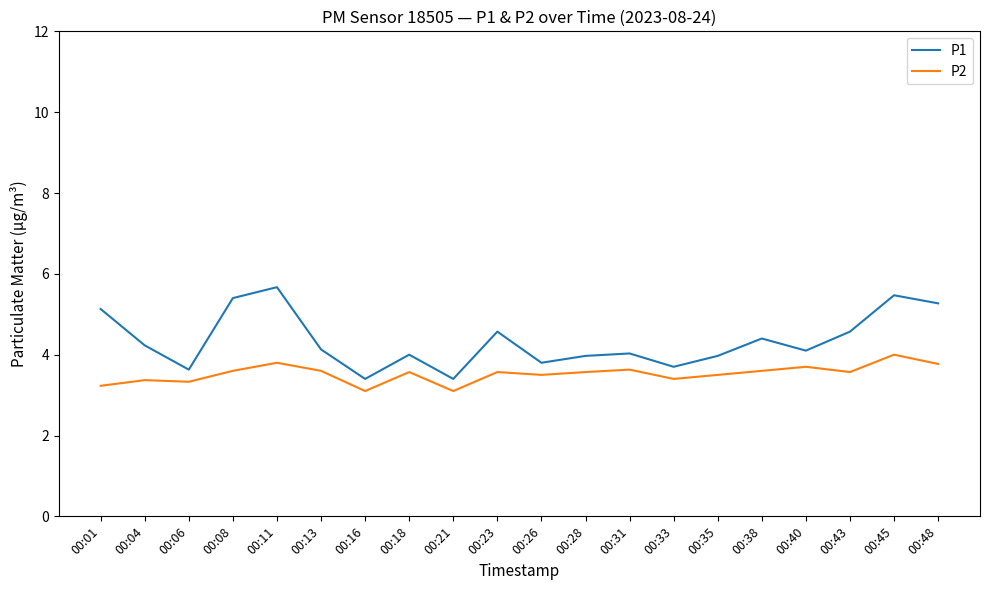

What is the approximate value of P1 at 00:45?

5.5